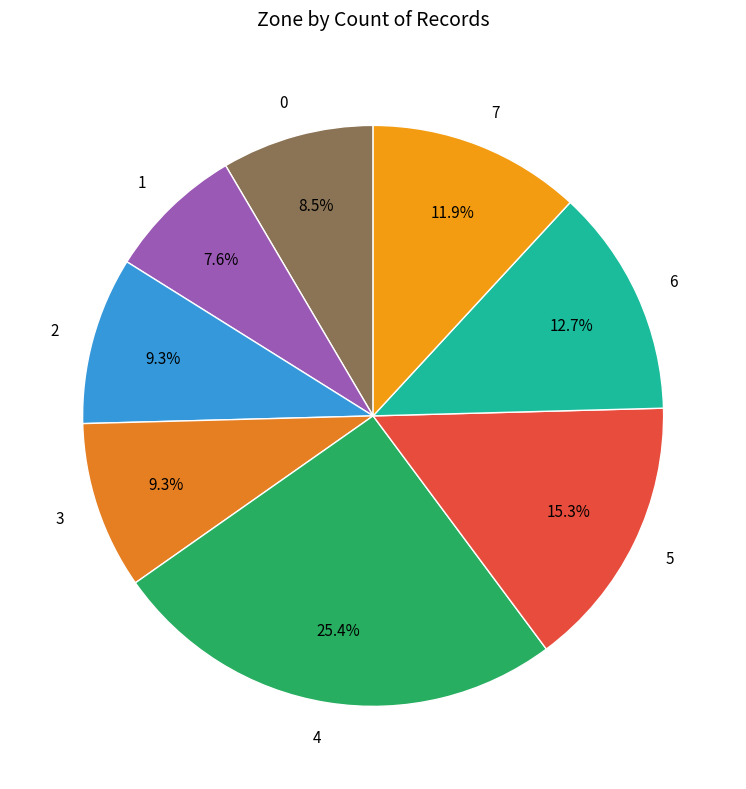

To the nearest percent, what portion does 2 represent?

9%